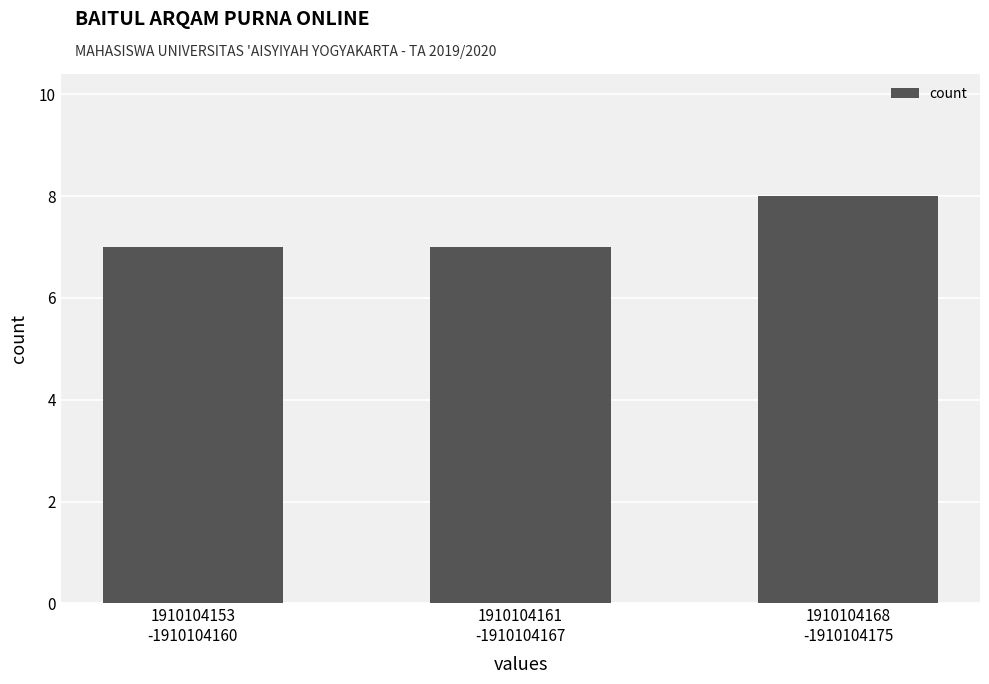

The value at 1910104168
-1910104175 is 13. True or false?

False